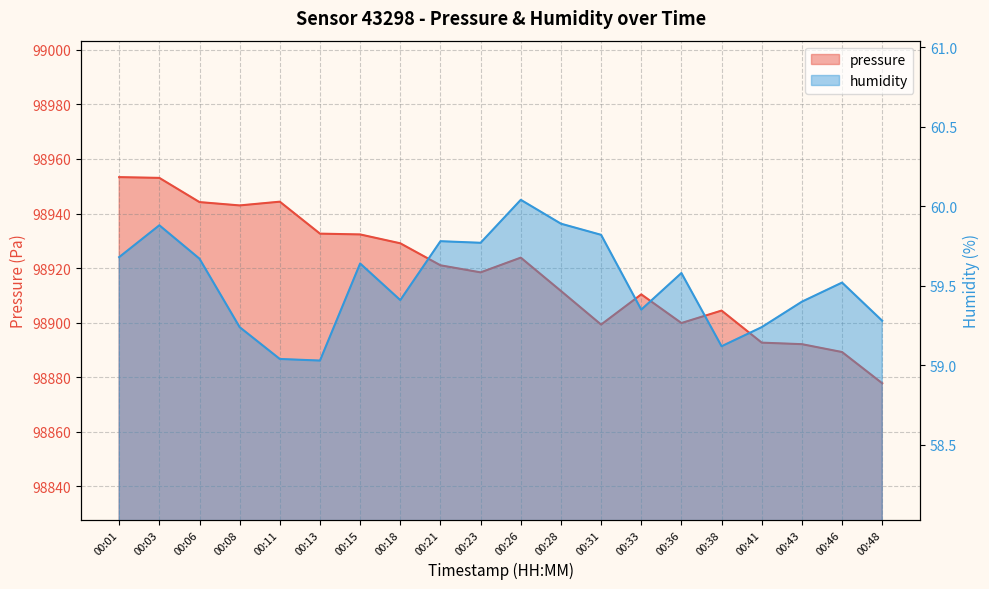

Between 00:06 and 00:18, which series saw the biggest shift?

pressure